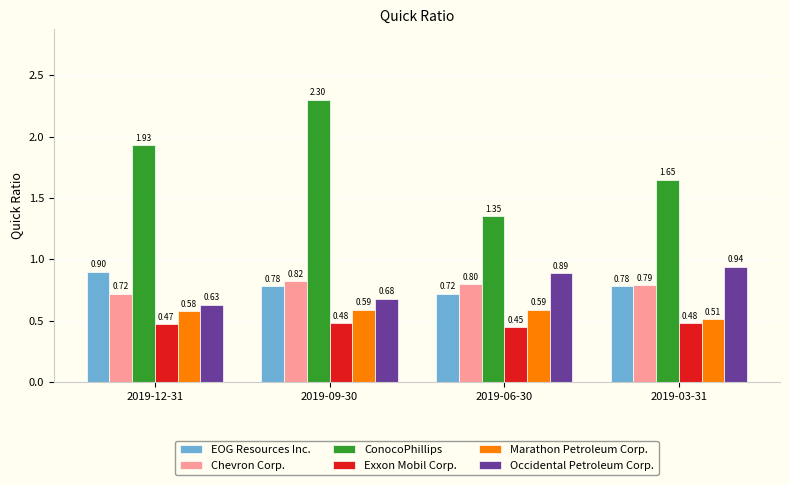

The Chevron Corp. series shows 0.3 at 2019-09-30. True or false?

False